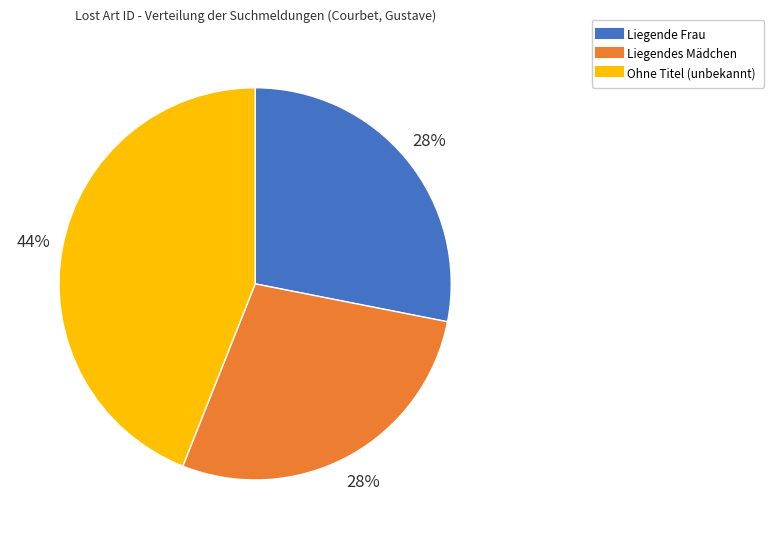

How many segments does this pie chart have?

3